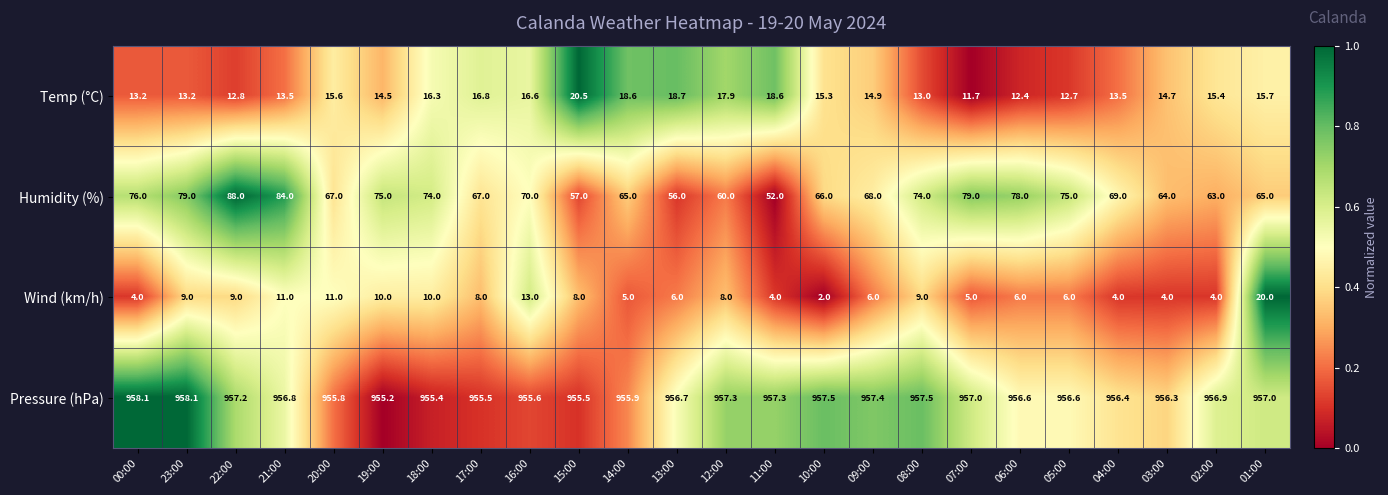

Which series changed the most between 08:00 and 03:00?

Humidity (%)